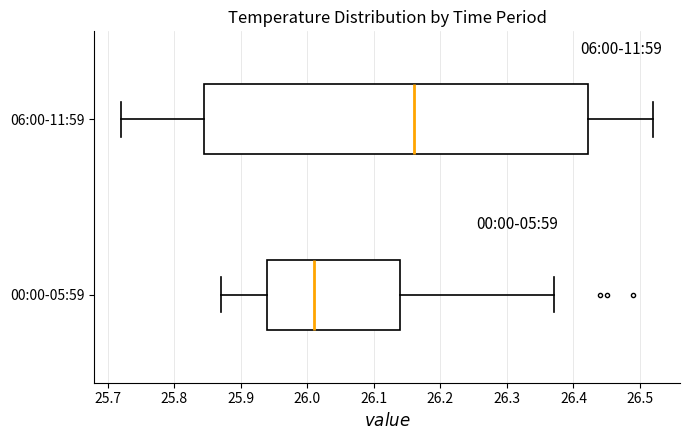

Where is the left edge of the box for 00:00-05:59 on the x-axis? The values are not printed on the chart, so give them approximately, as read against the axis.

25.94